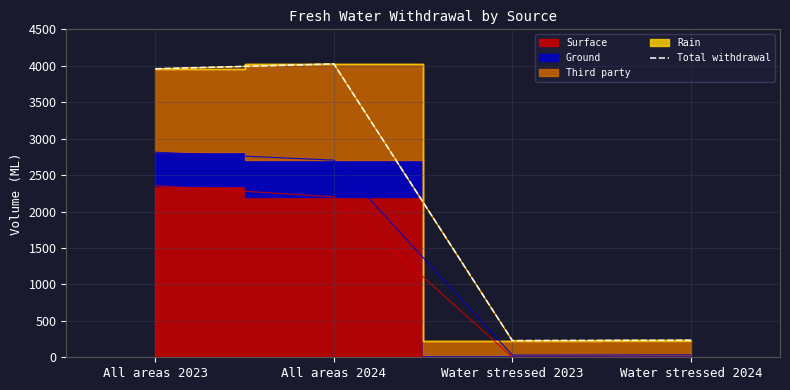

Rank the categories by value from highest to lowest.

All areas 2024, All areas 2023, Water stressed 2024, Water stressed 2023